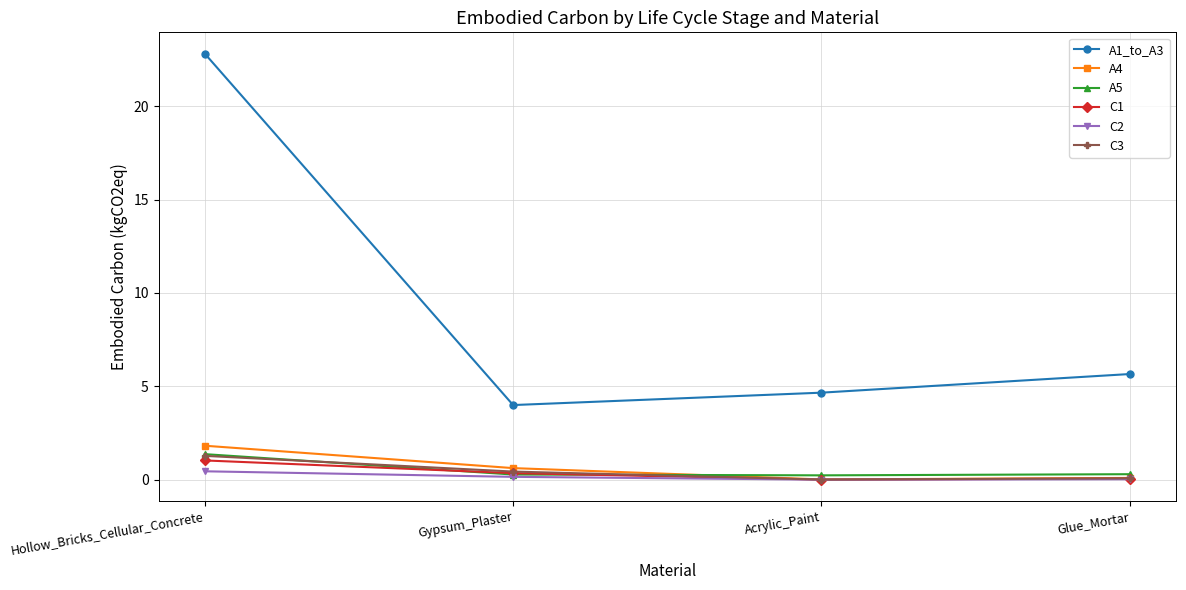

What is the approximate value of A1_to_A3 at Hollow_Bricks_Cellular_Concrete?

22.8